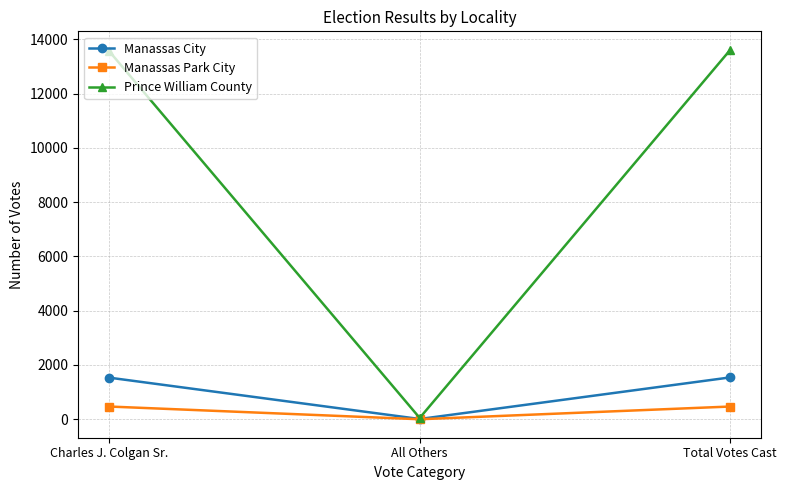

Does the chart display data point markers on the line(s)?

Yes